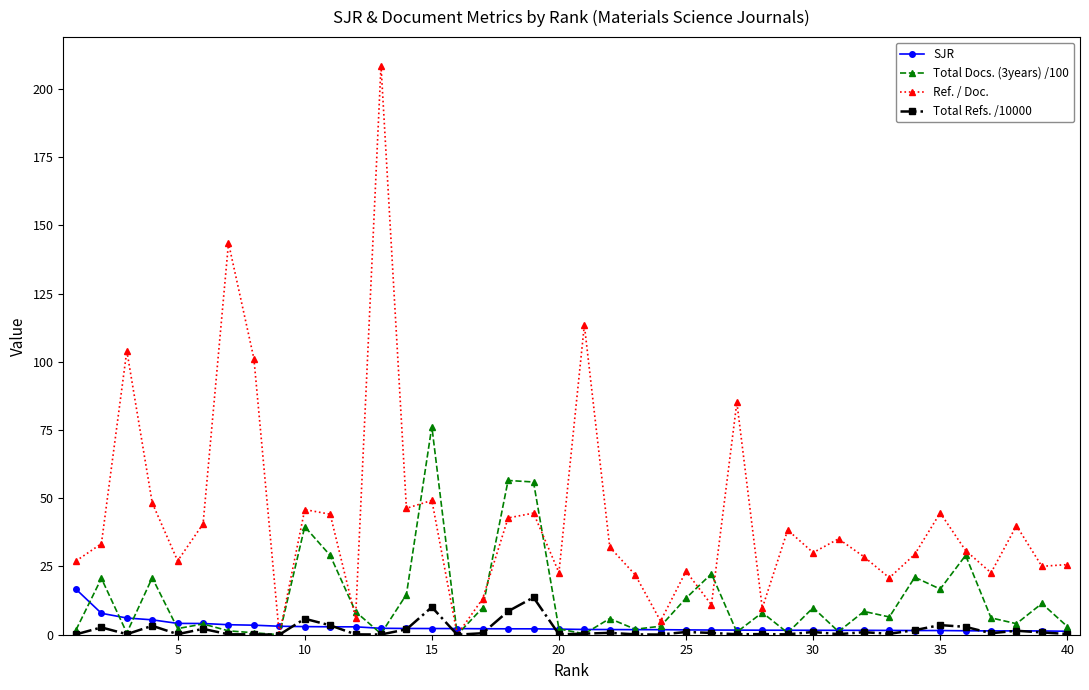

How many lines are shown in the chart?

4